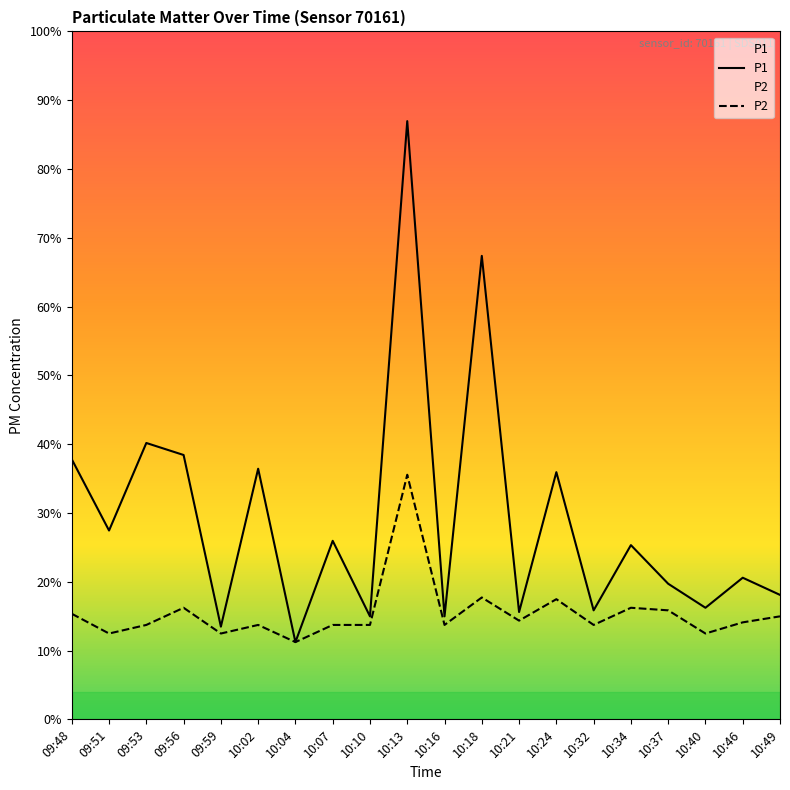

How many values in the P2 series exceed 1?

16